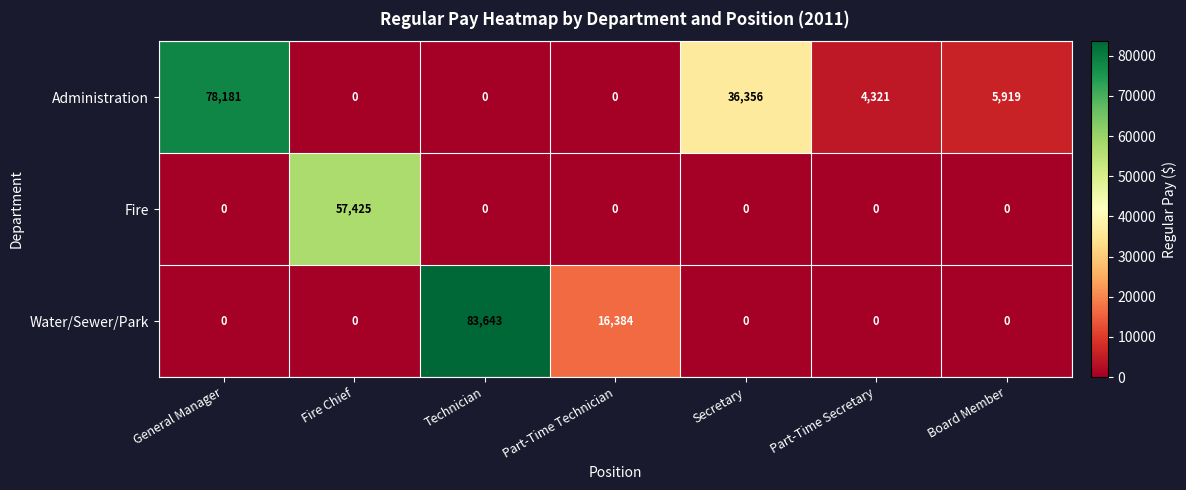

What is the maximum value shown in the chart?

83643